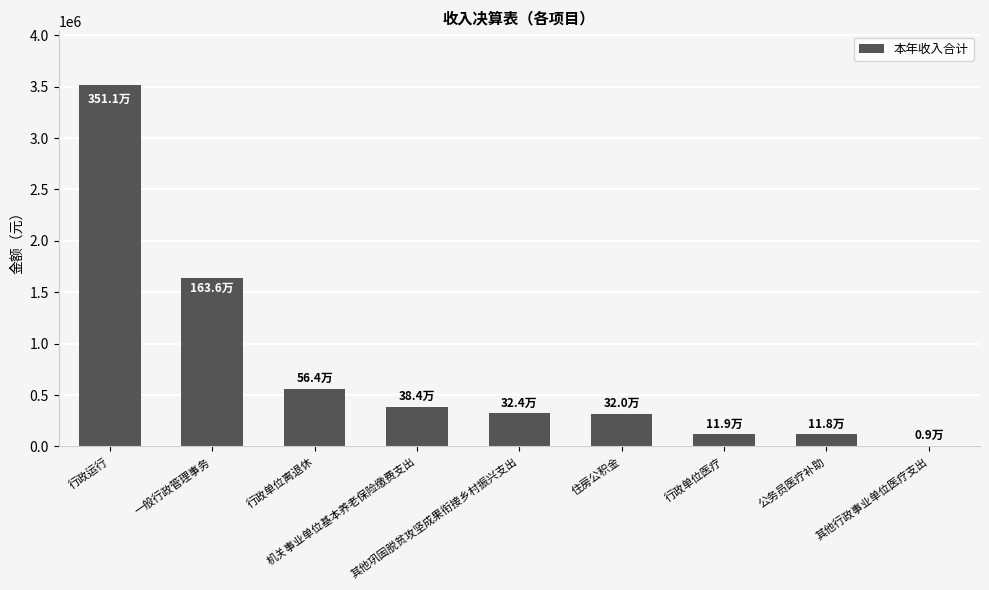

What is the maximum value shown in the chart?

3510741.3